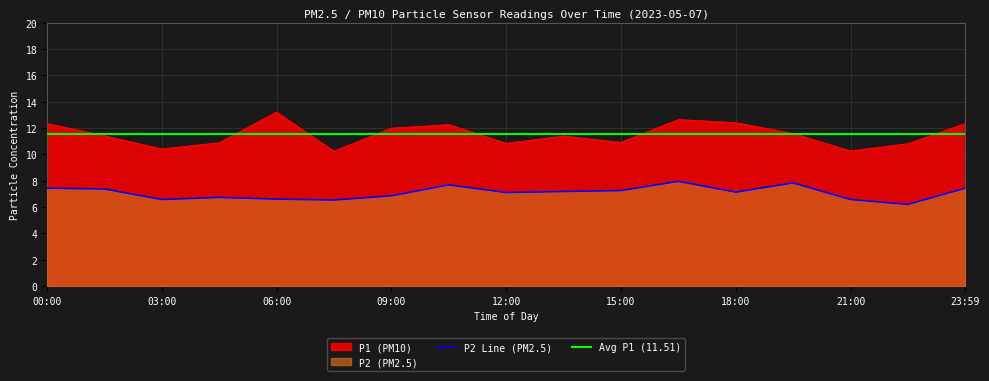

Does the chart display data point markers on the line(s)?

No